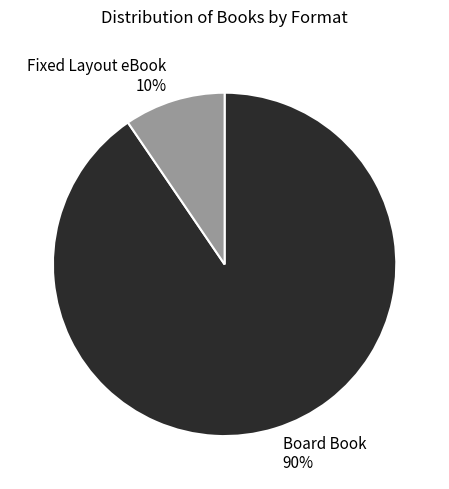

Which slice is the largest?

Board Book